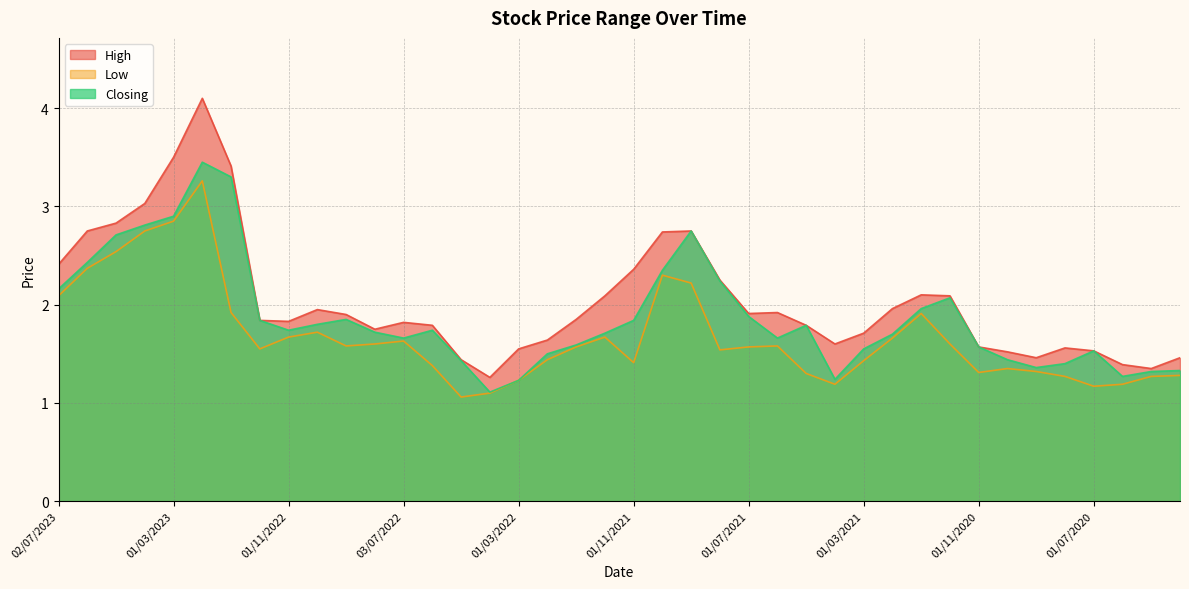

How many categories are shown in the chart?

40